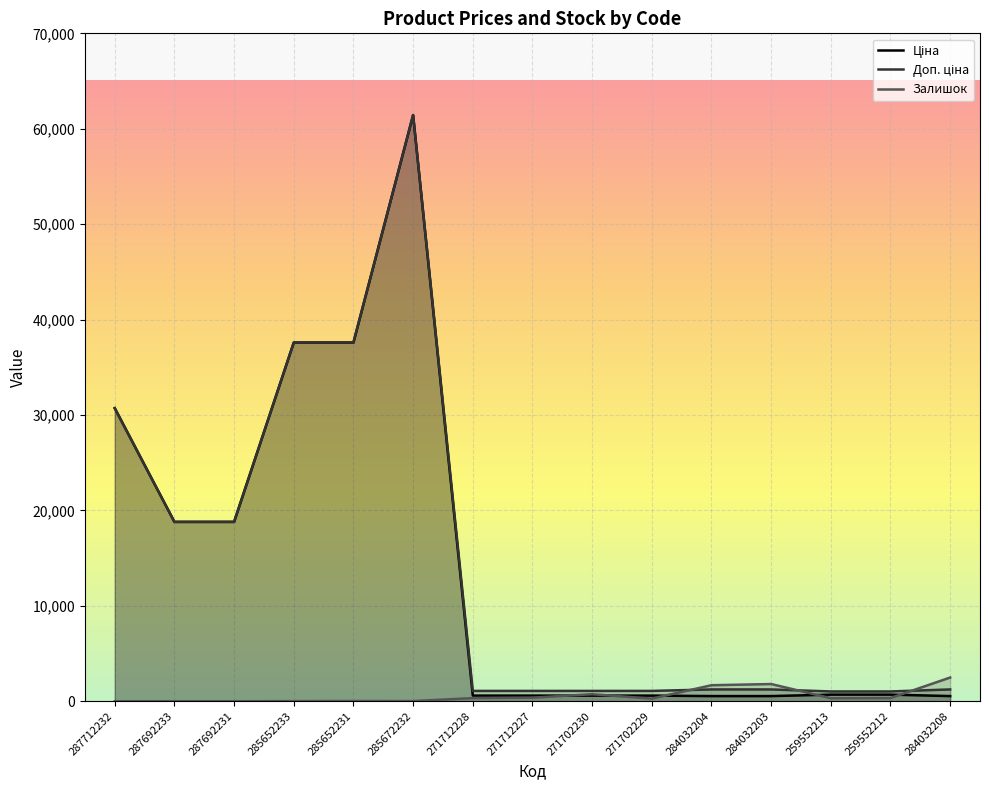

Between 271712228 and 284032203, which series saw the biggest shift?

Залишок